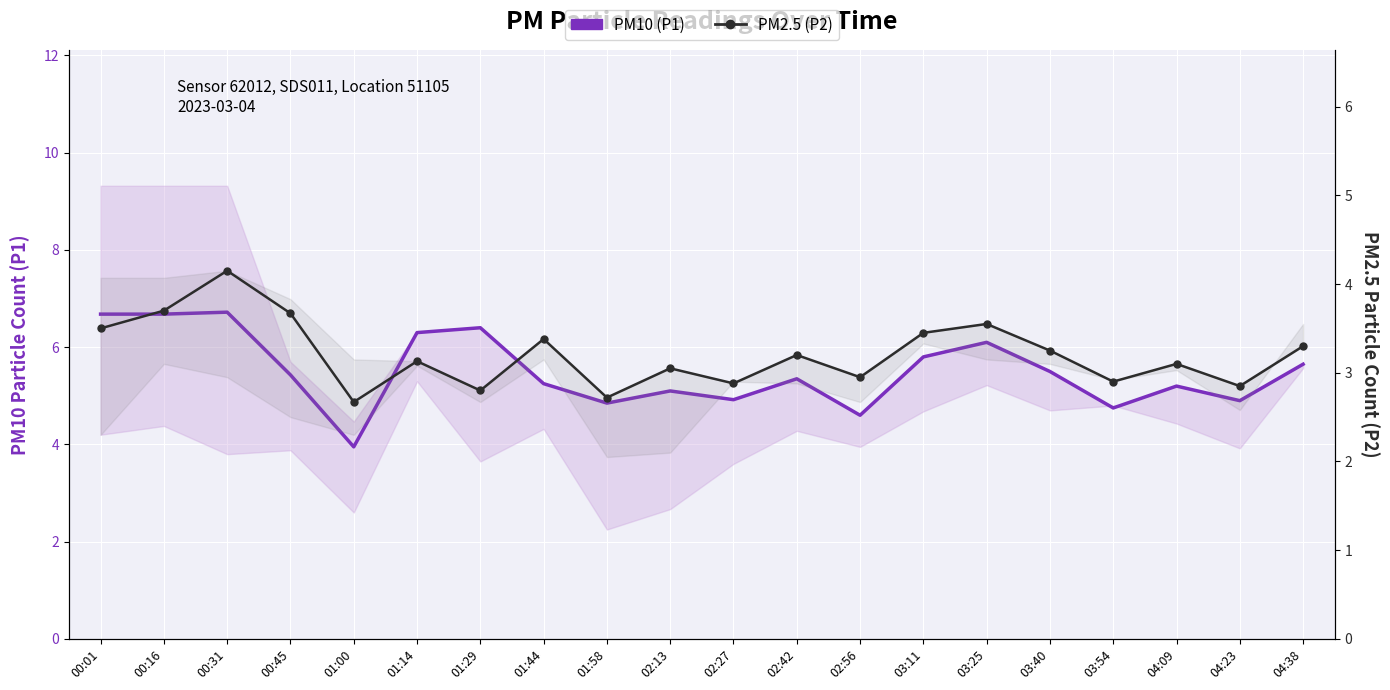

Which series reaches the minimum Y coordinate?

PM2.5 (P2)